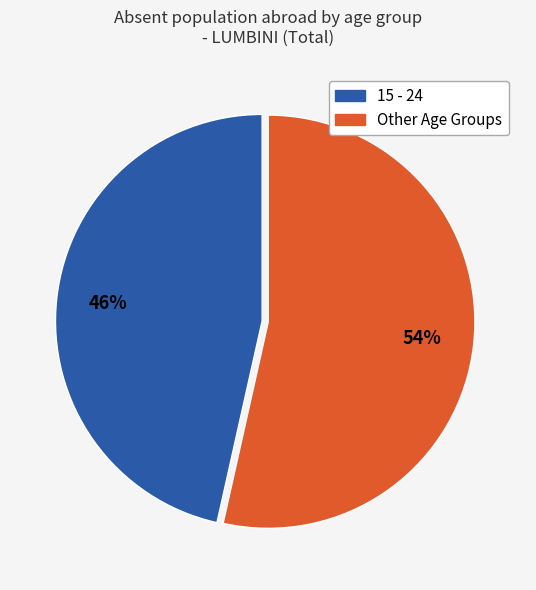

Is there a majority slice in this chart?

Yes